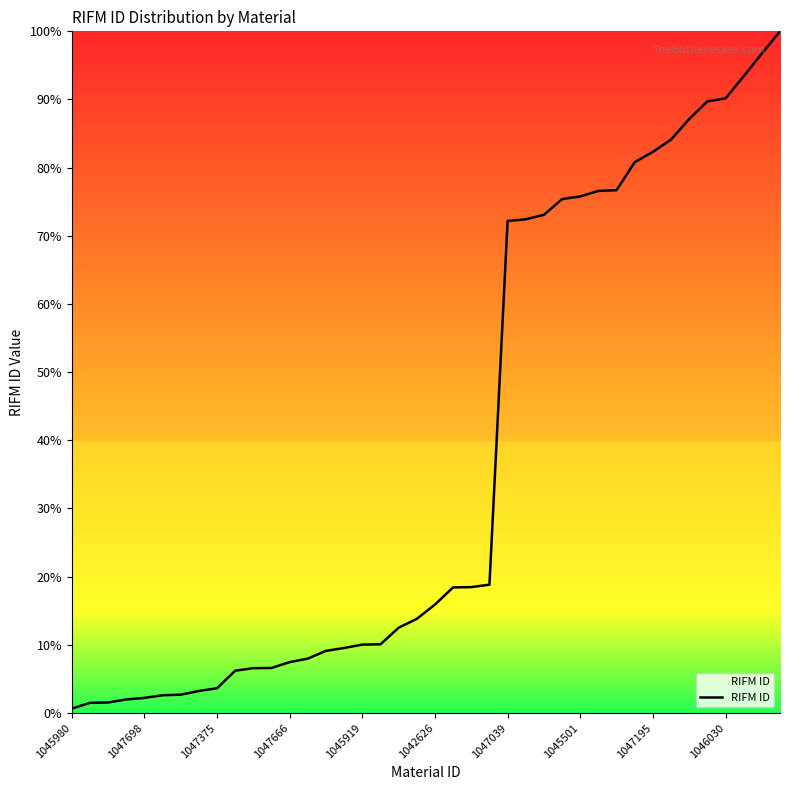

How many distinct data groups are displayed?

1